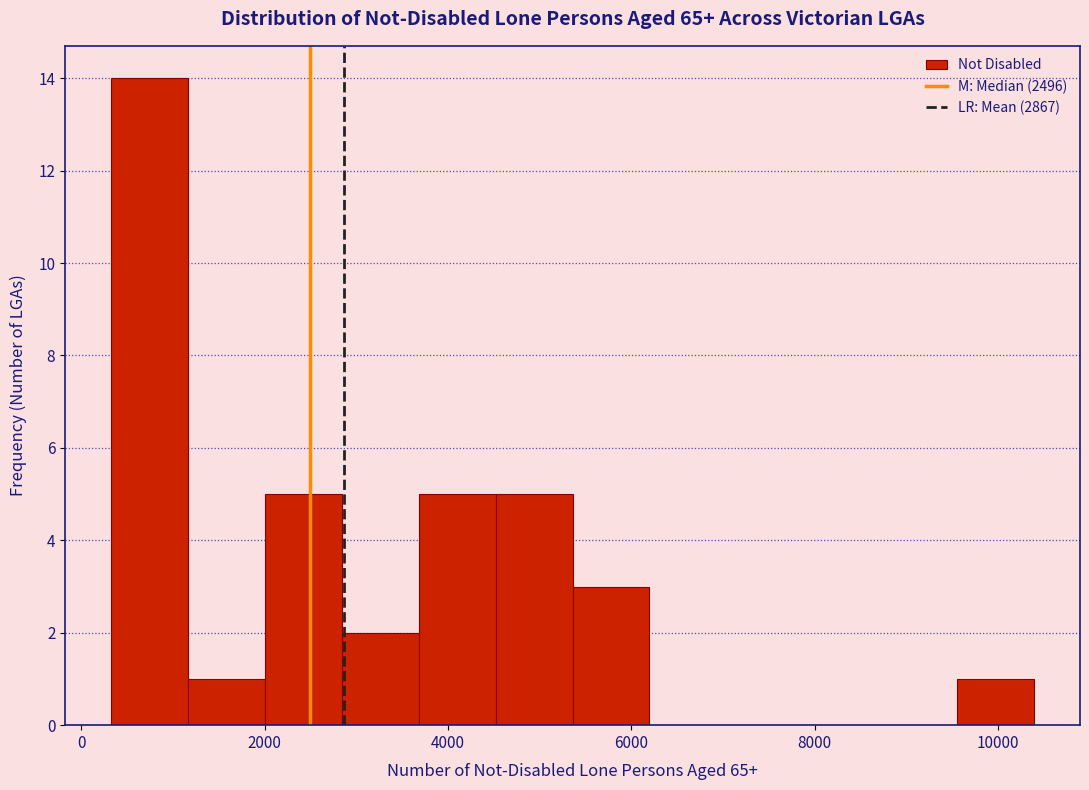

What is the height of the bar covering 4600 to 5400 on the x-axis? Neither the bar edges nor the heights are printed on the chart, so give them approximately, as read against the axes.

5